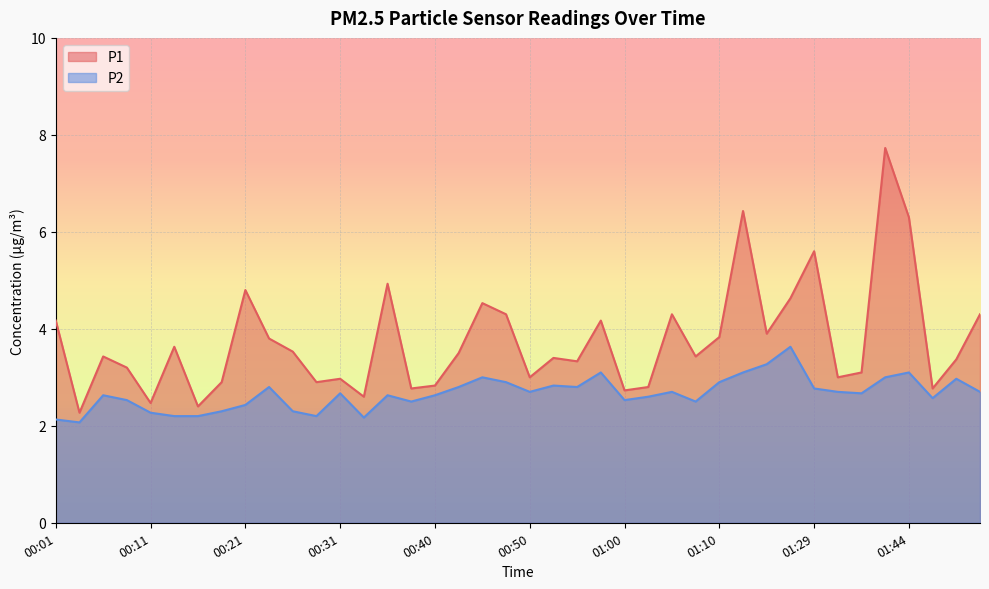

At which category does P2 reach its first local valley?

00:04